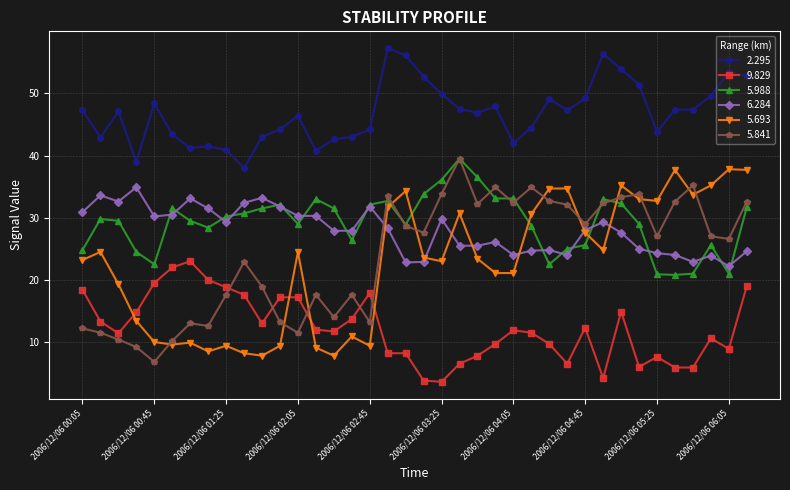

How many categories are shown in the chart?

38